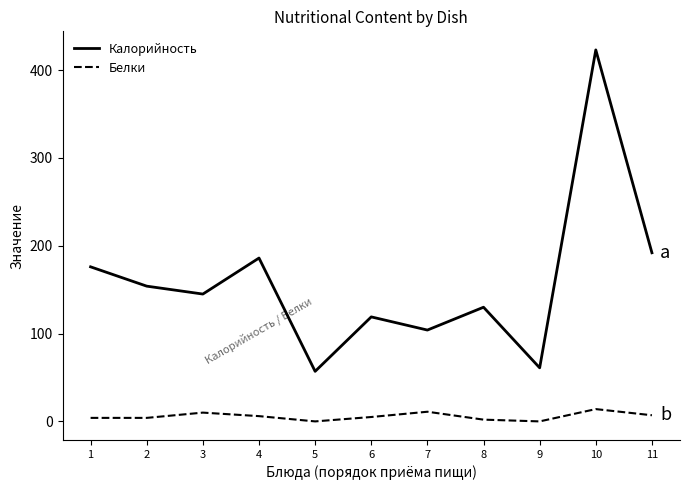

True or false: Белки and Калорийность intersect in this chart.

False